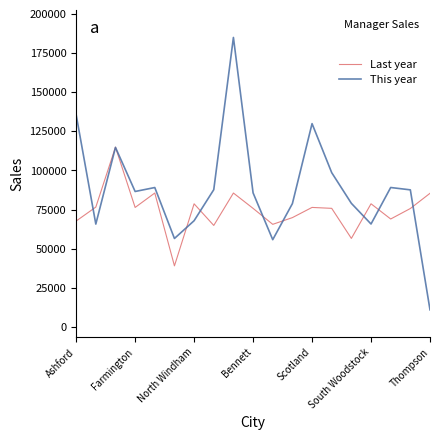

List the series in order of their peak value, highest first.

This year, Last year